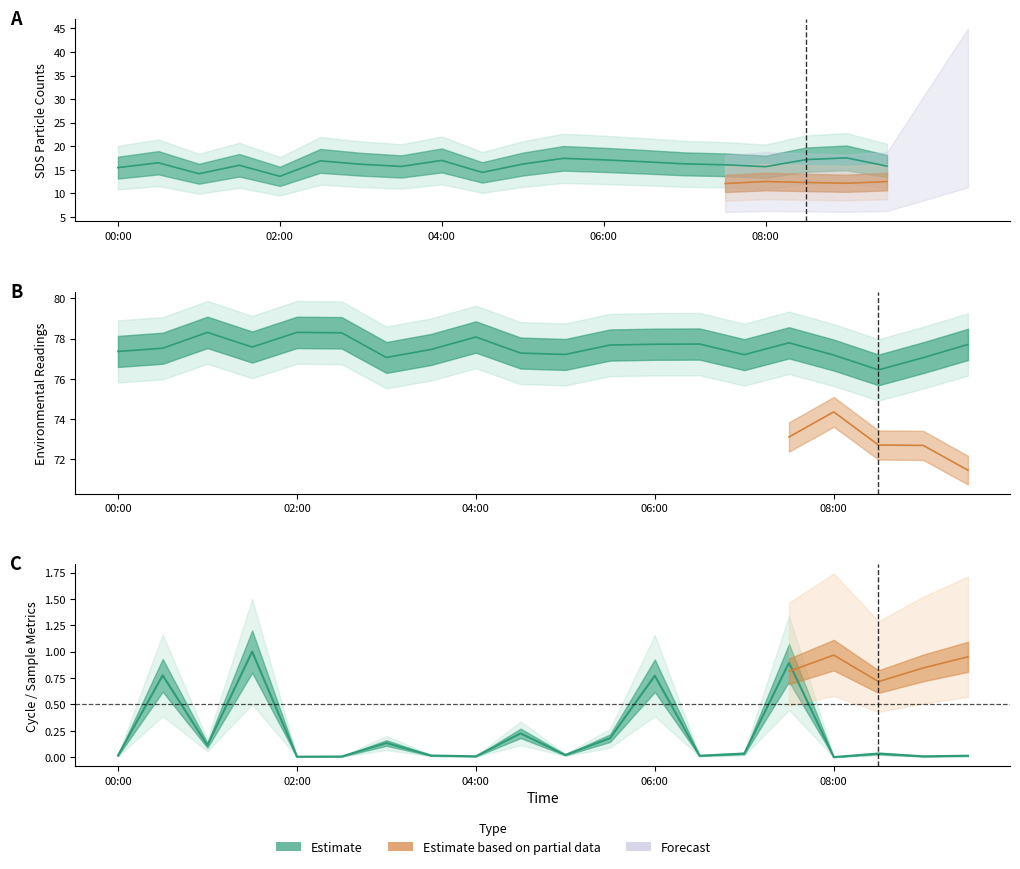

True or false: BME280_humidity and Max_cycle cross at least once.

False